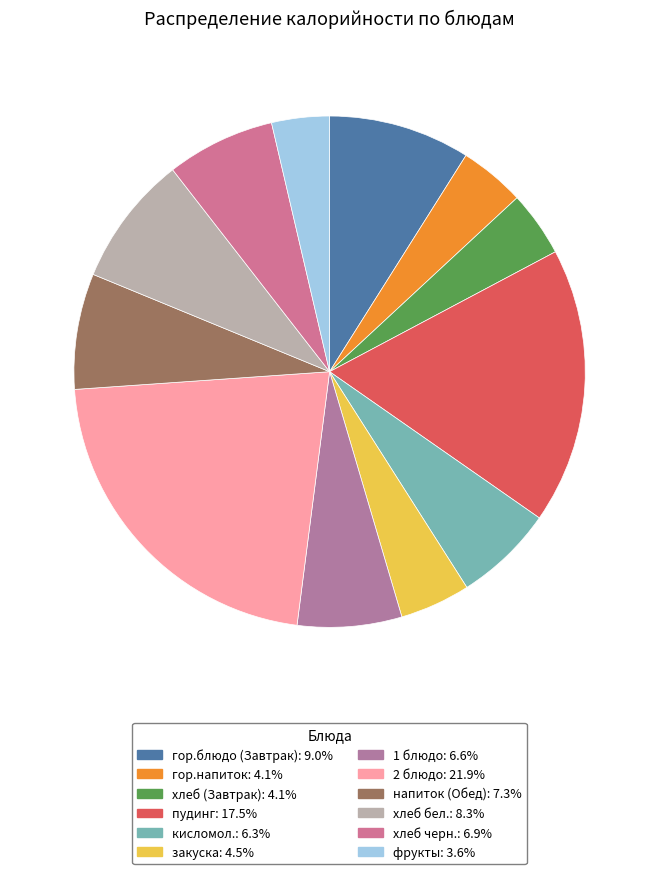

How many slices are in this pie chart?

12